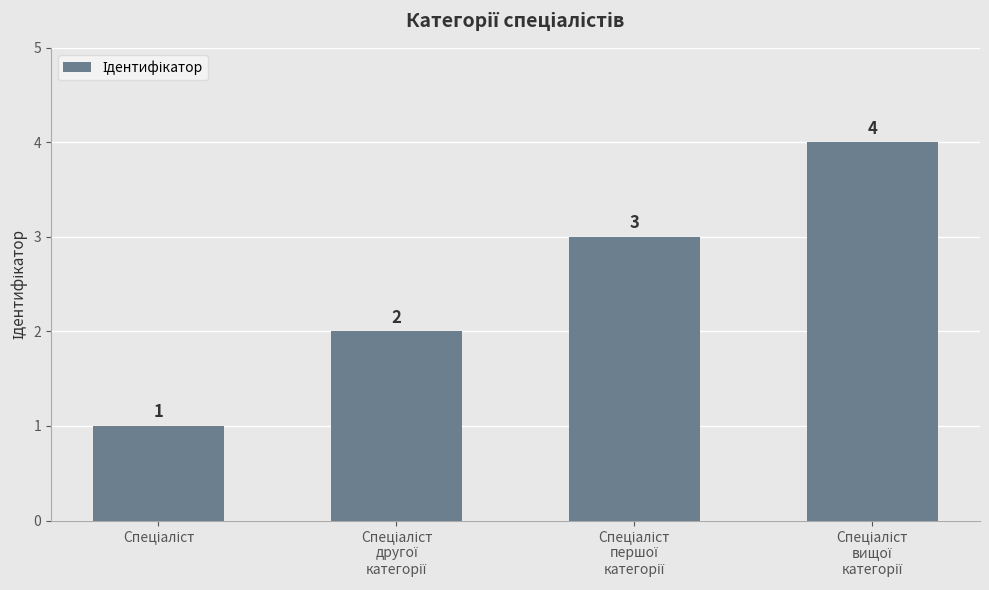

Count the values in the range 2 to 4.

3